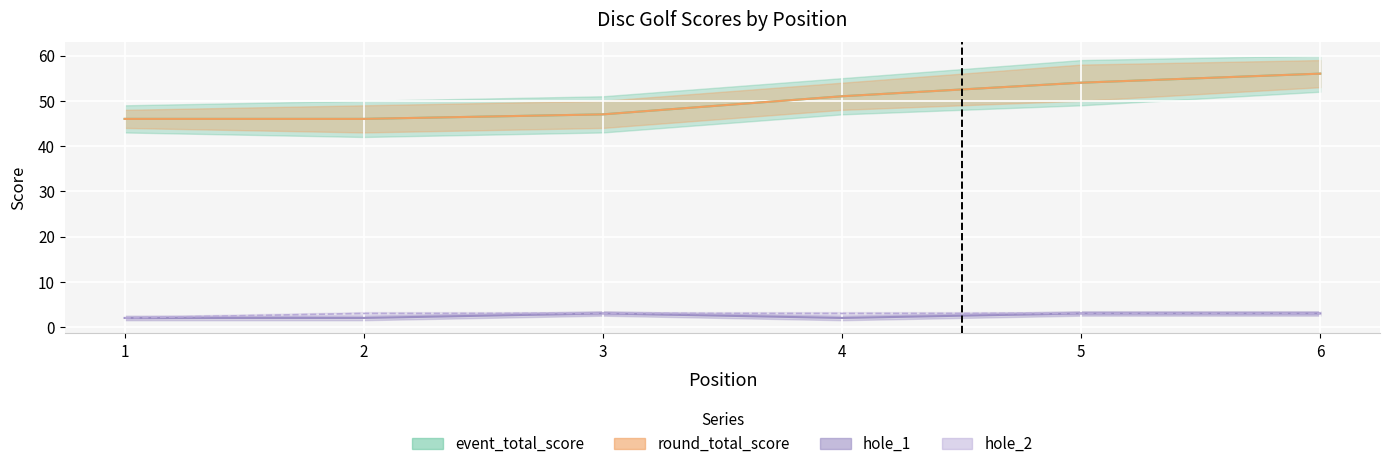

Which series has the largest total across all categories?

event_total_score